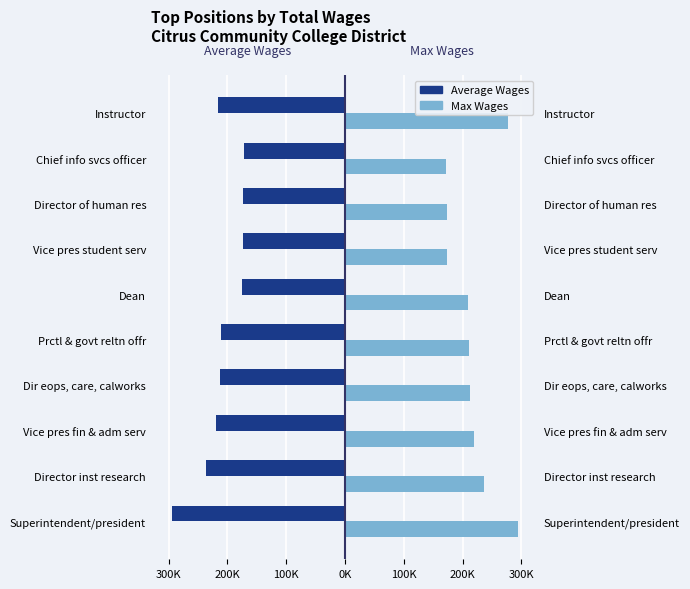

At how many categories does at least one series exceed -441?

10